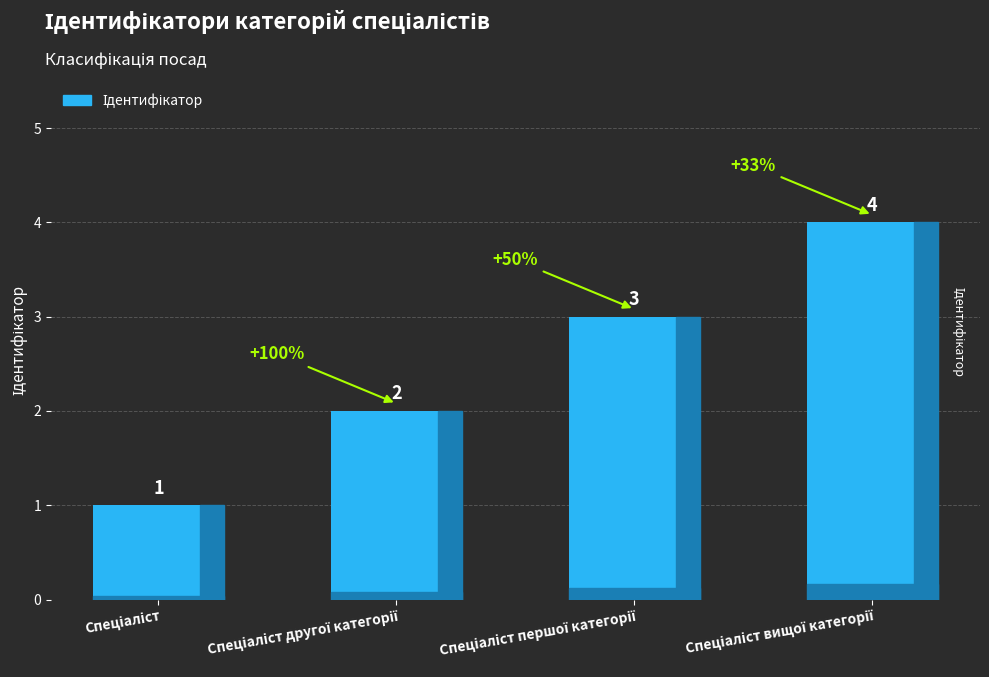

What is the maximum value shown in the chart?

4